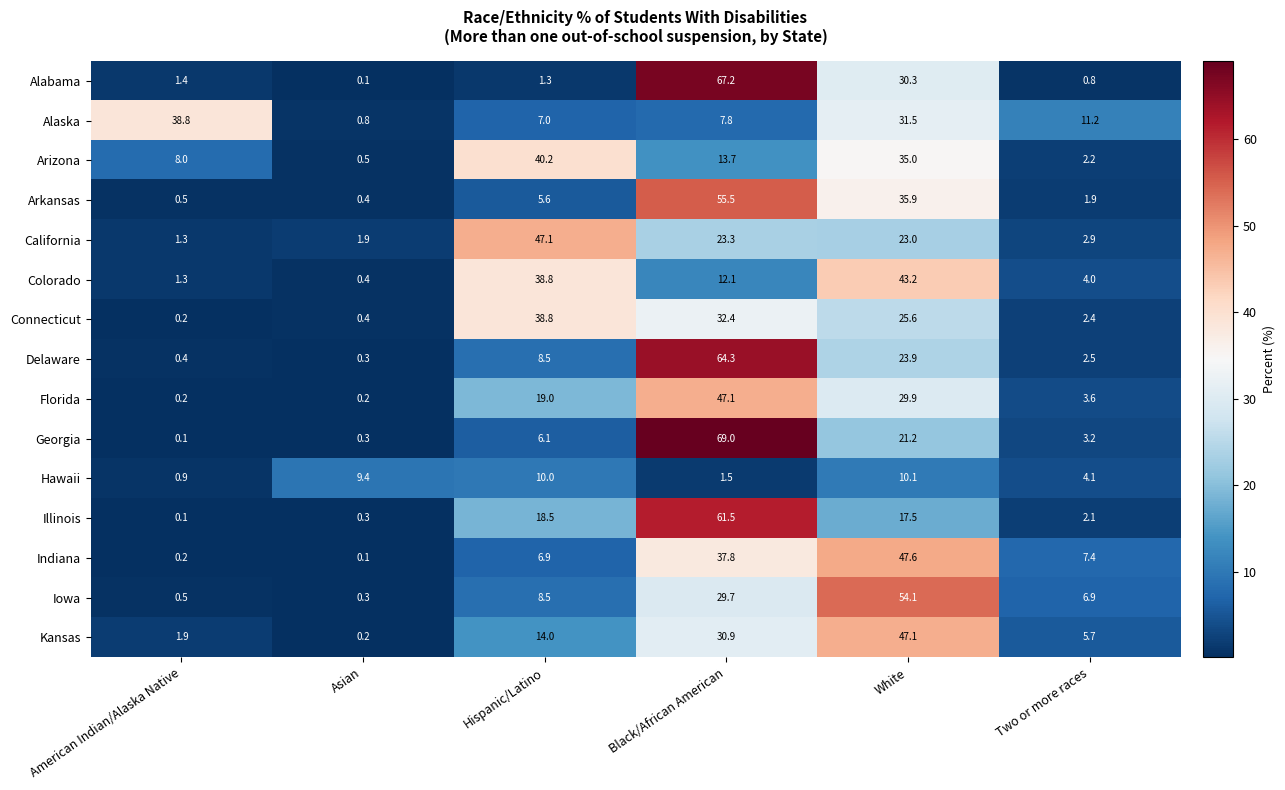

List the labels in order of Arkansas value, smallest first.

Asian, American Indian/Alaska Native, Two or more races, Hispanic/Latino, White, Black/African American